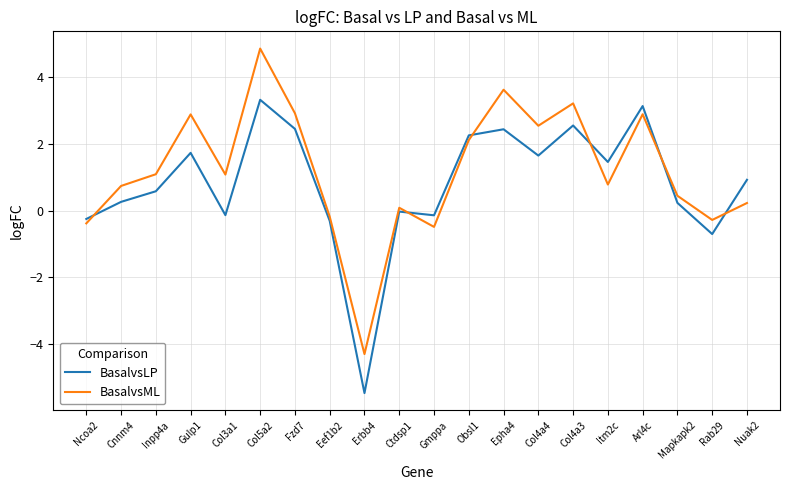

What is the minimum value for BasalvsLP?

-5.5